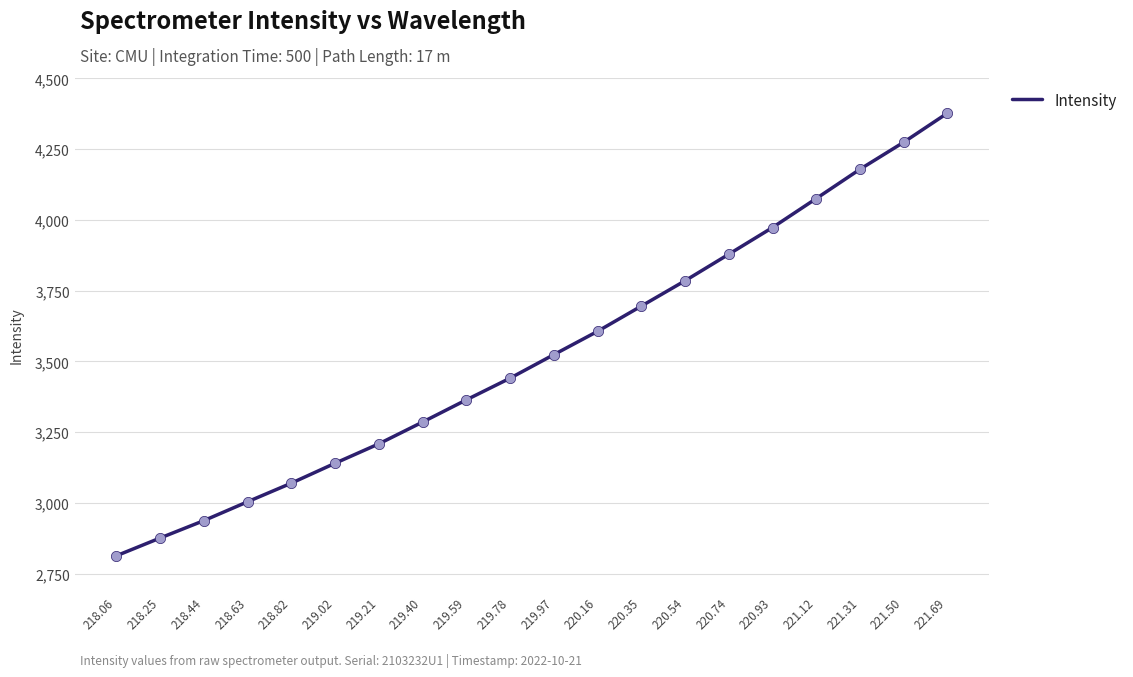

What is the change in value from 219.21 to 220.54?

+576.5